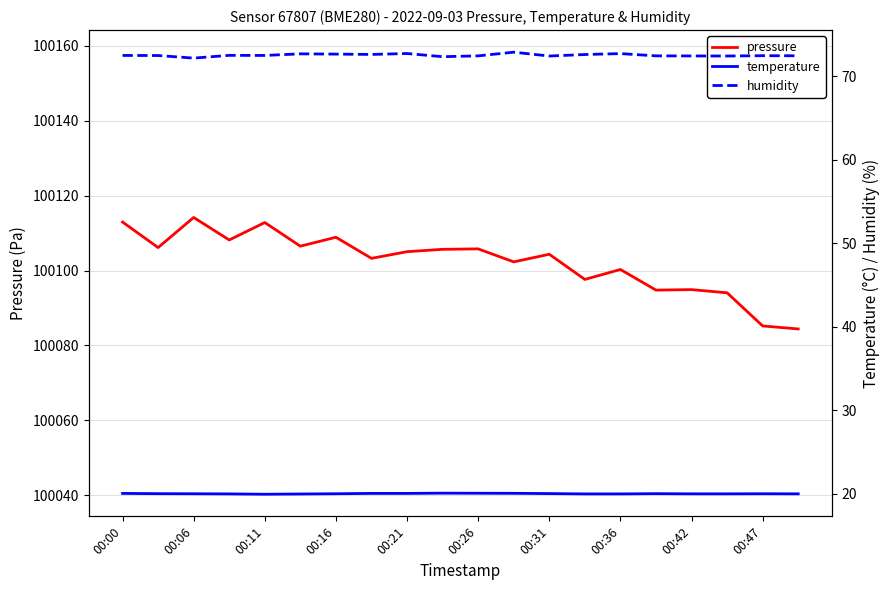

True or false: pressure has a value of 100108.9 at 00:16.

True